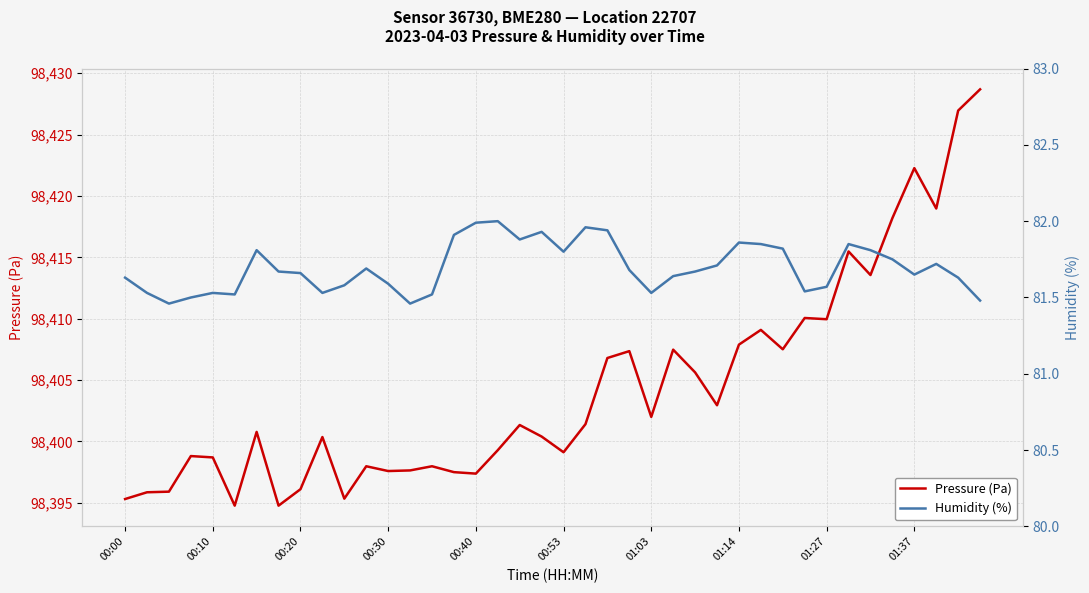

True or false: Pressure (Pa) has more than 2 points higher than both neighbors.

True